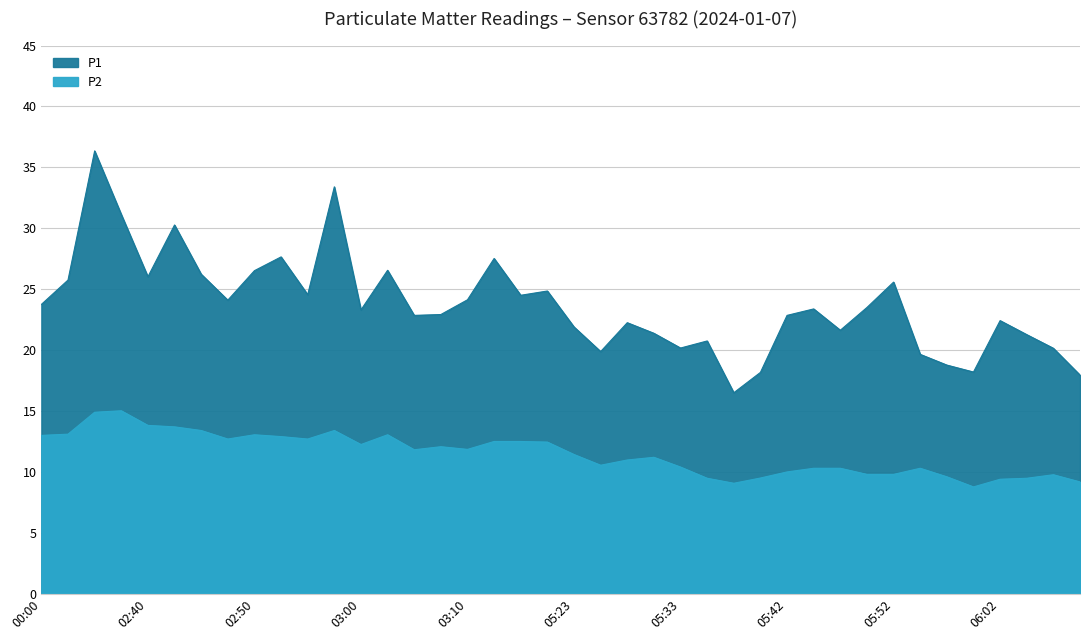

True or false: P2 and P1 cross at least once.

False